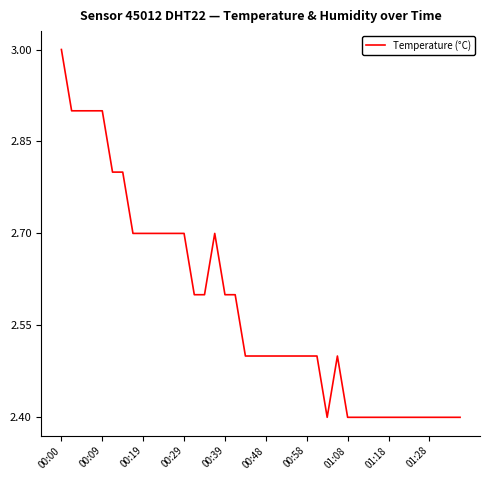

What is the minimum value shown in the chart?

2.4